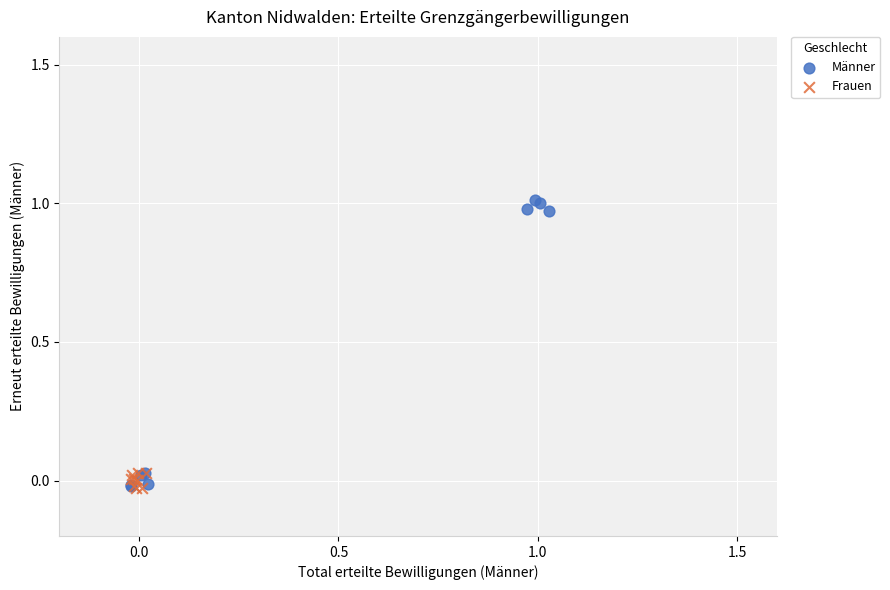

Which series contains the highest Y value?

Männer